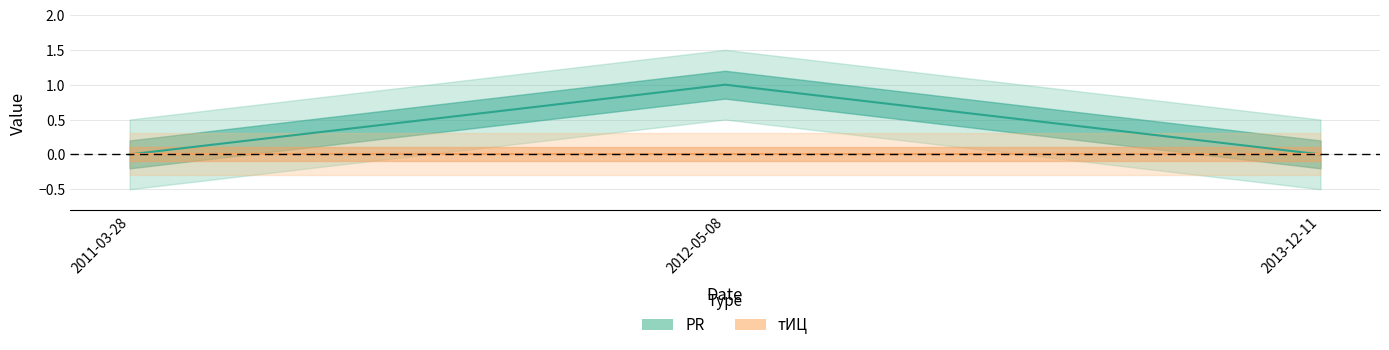

The chart shows a value of 1 at 2011-03-28. True or false?

False